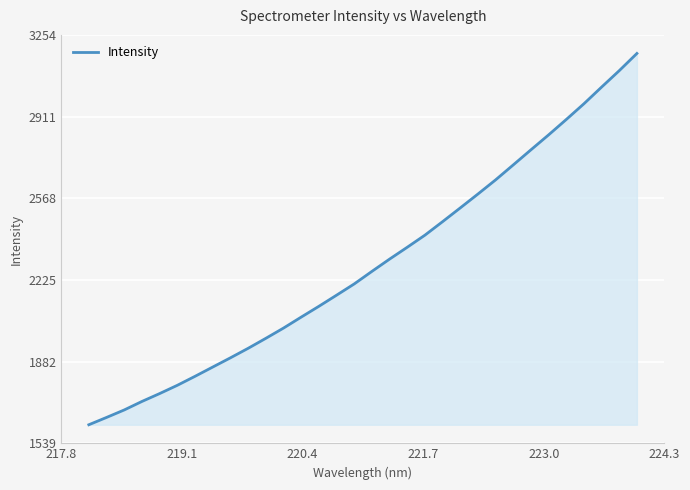

What is the greatest value displayed?

3175.7